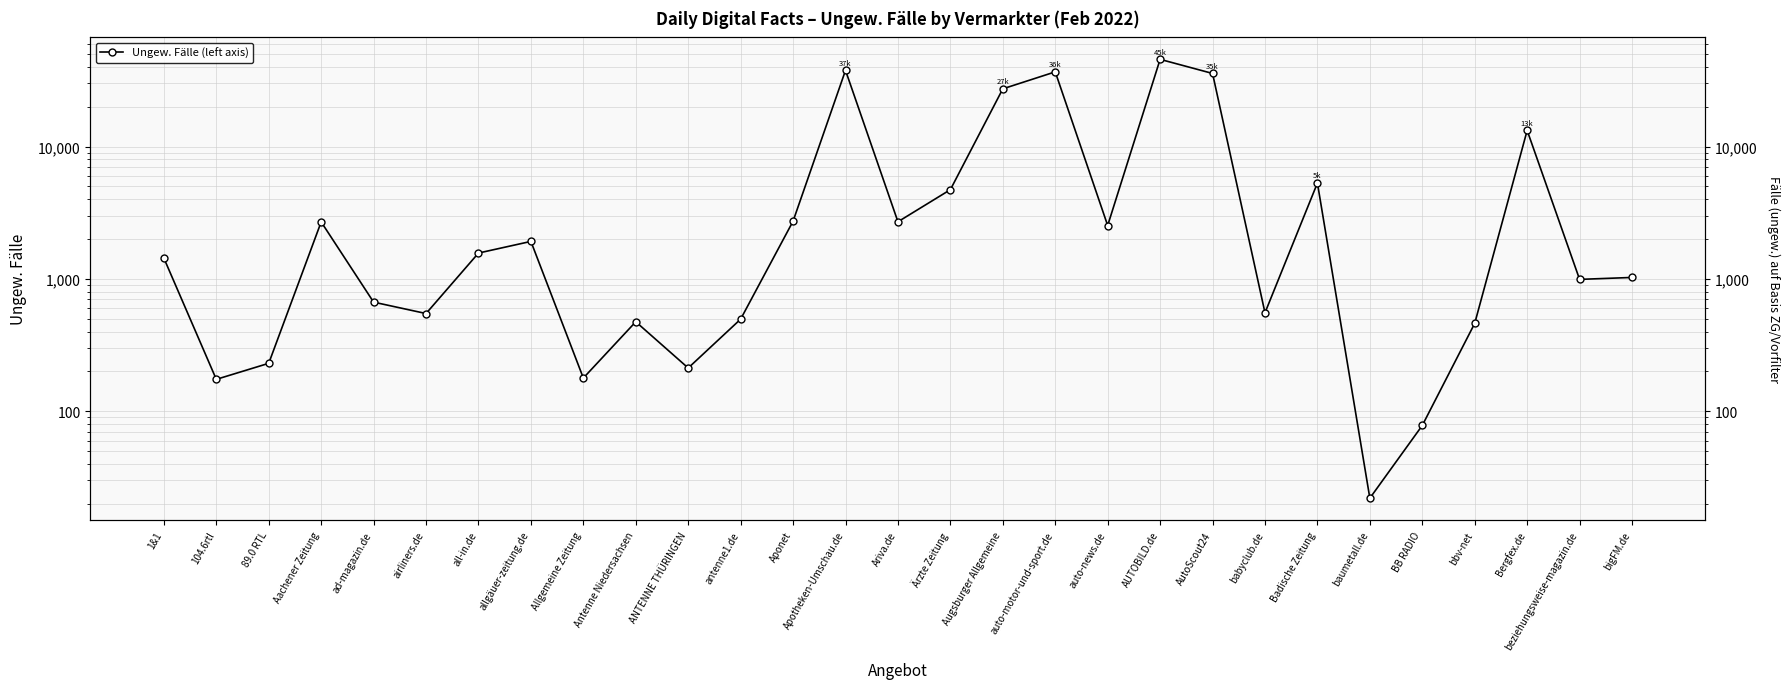

What is the change in value from airliners.de to Aponet?

+2183